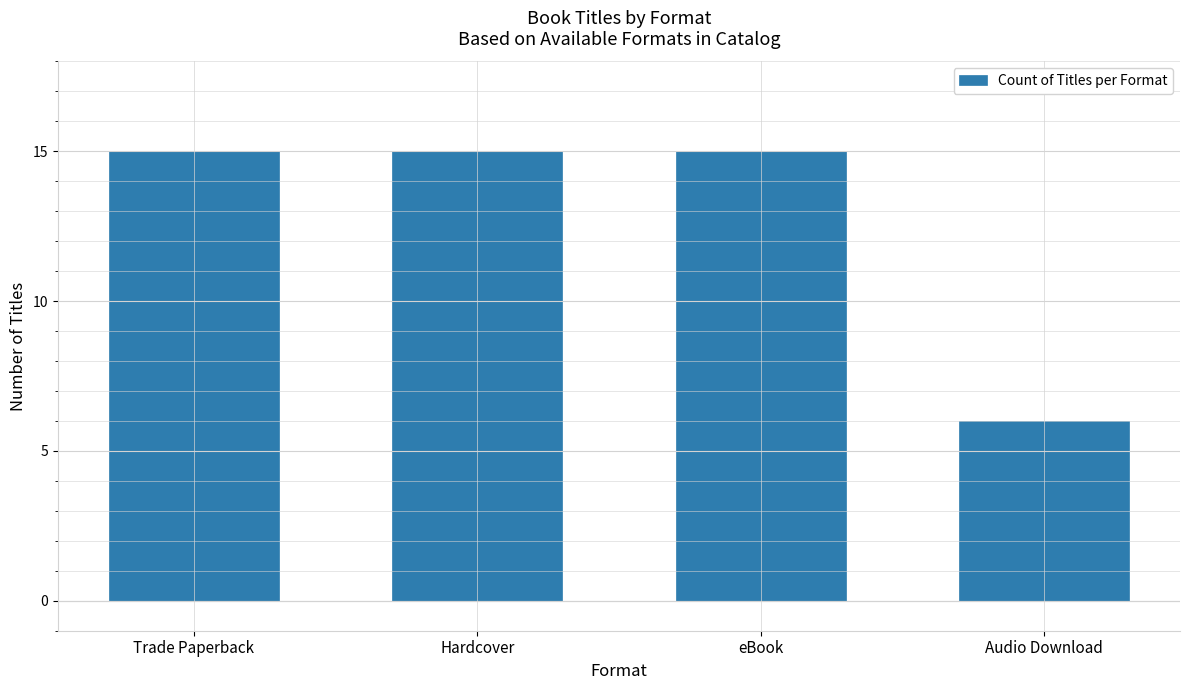

How many data points does each series have?

4